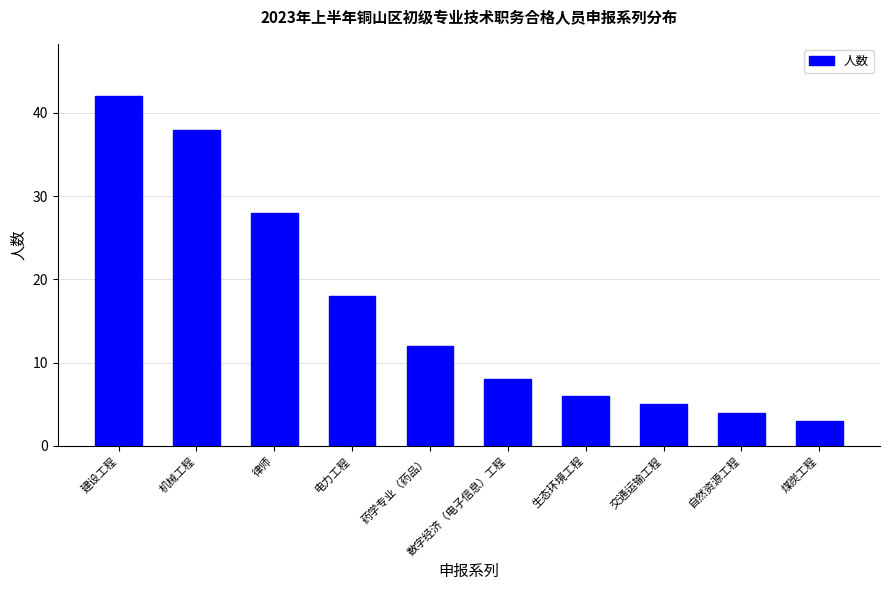

What is the greatest value displayed?

42